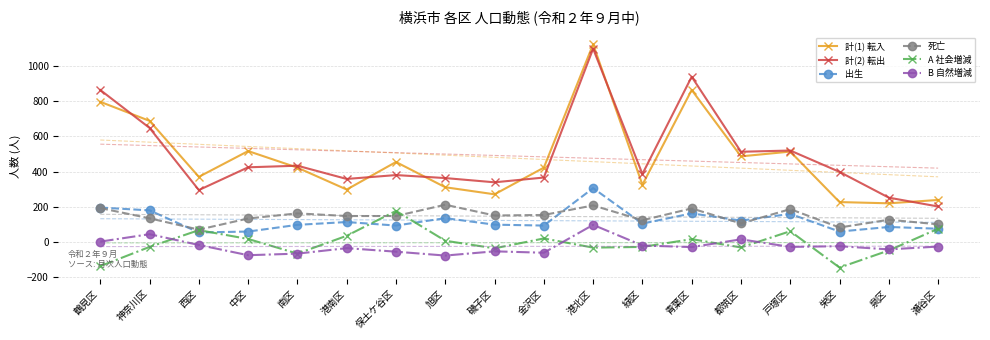

Where is the first local maximum for 死亡?

南区